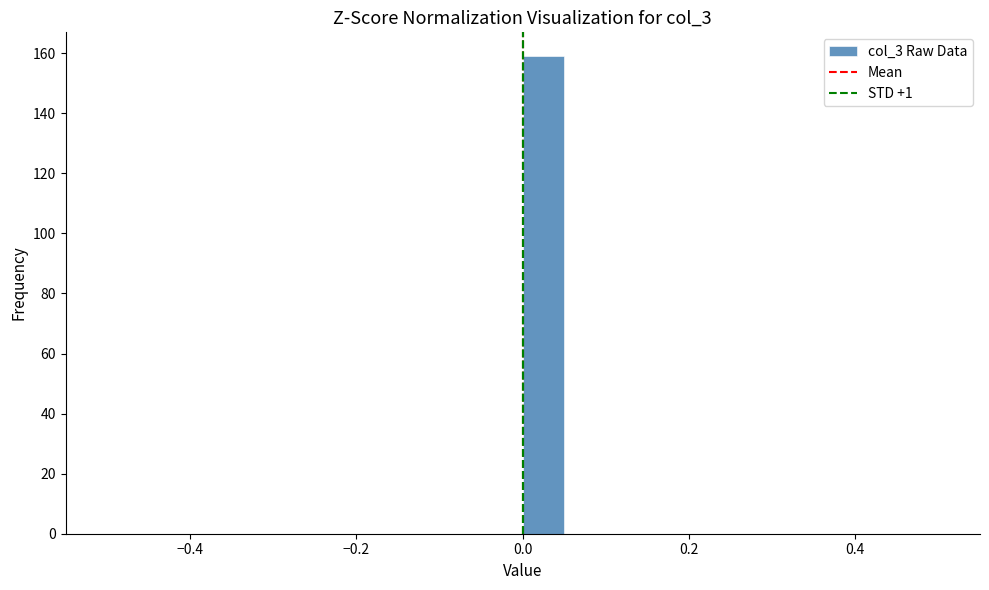

Around what value on the x-axis is the tallest bar? Give the approximate position of its centre, as read against the axis.

0.02